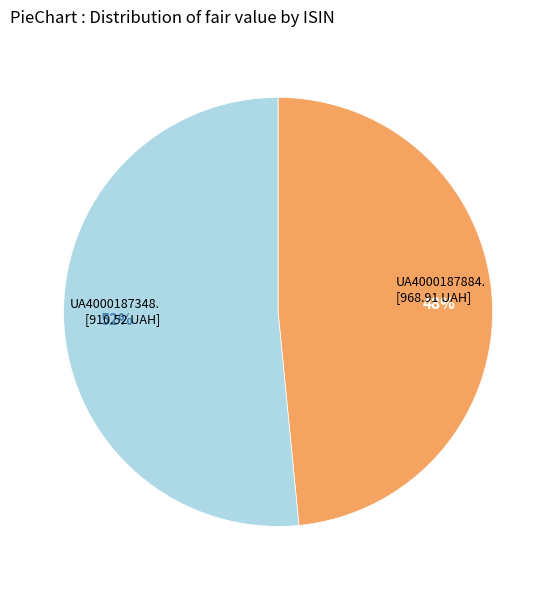

How many slices are in this pie chart?

2